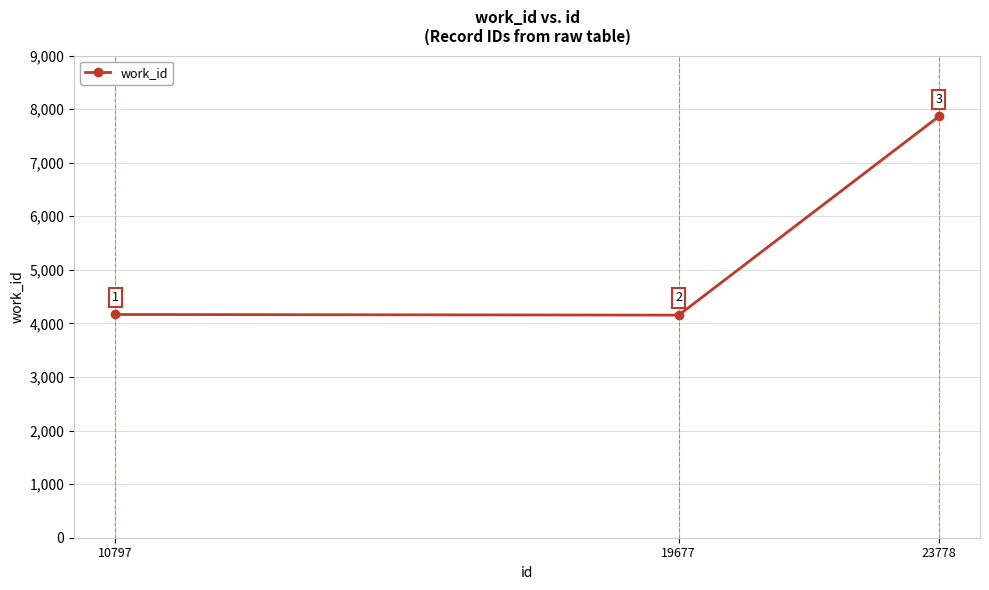

Rank the categories by value from highest to lowest.

23778, 10797, 19677